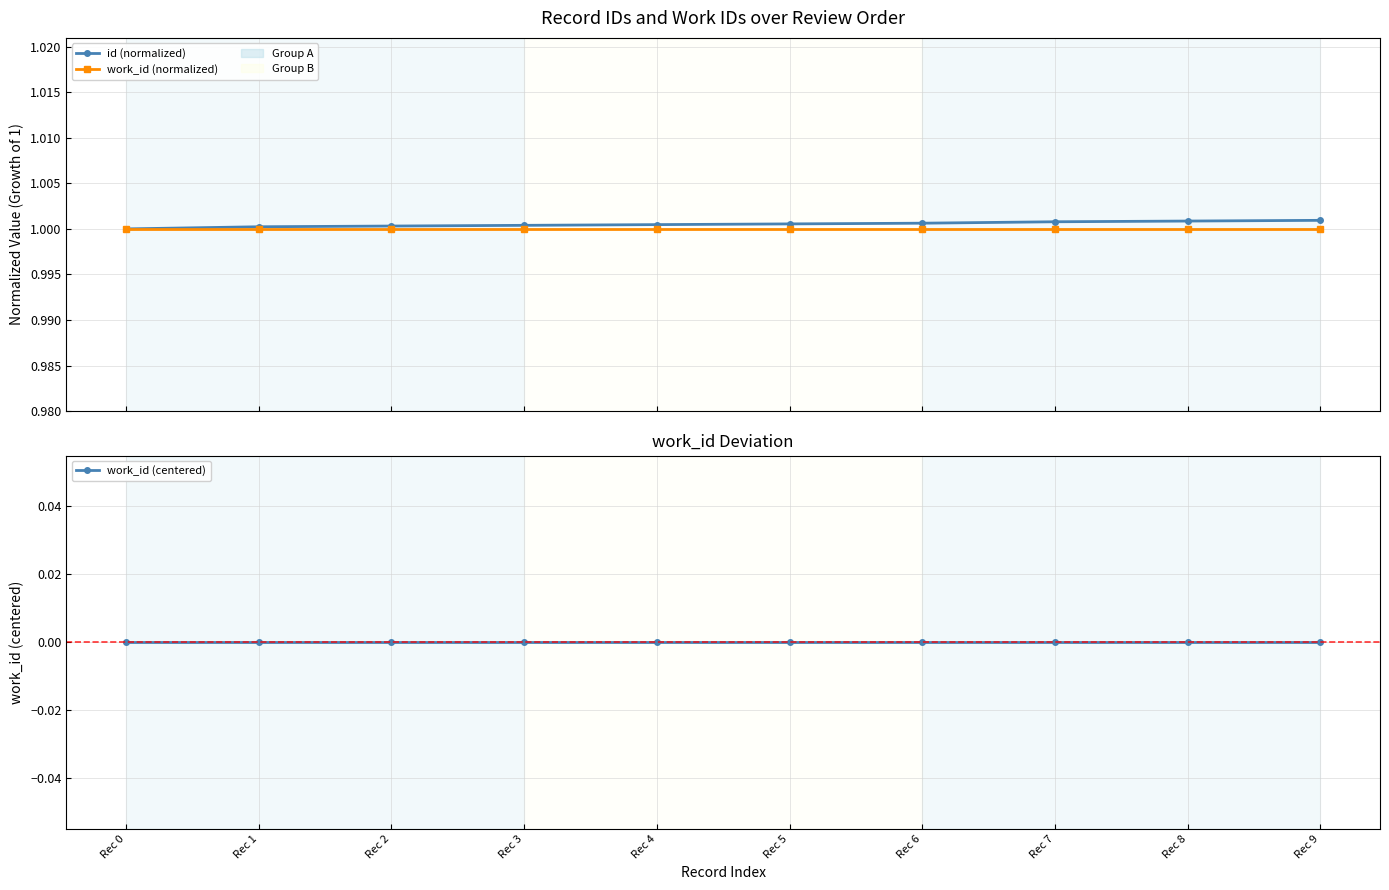

What is the average value of the id (normalized) series?

1.0